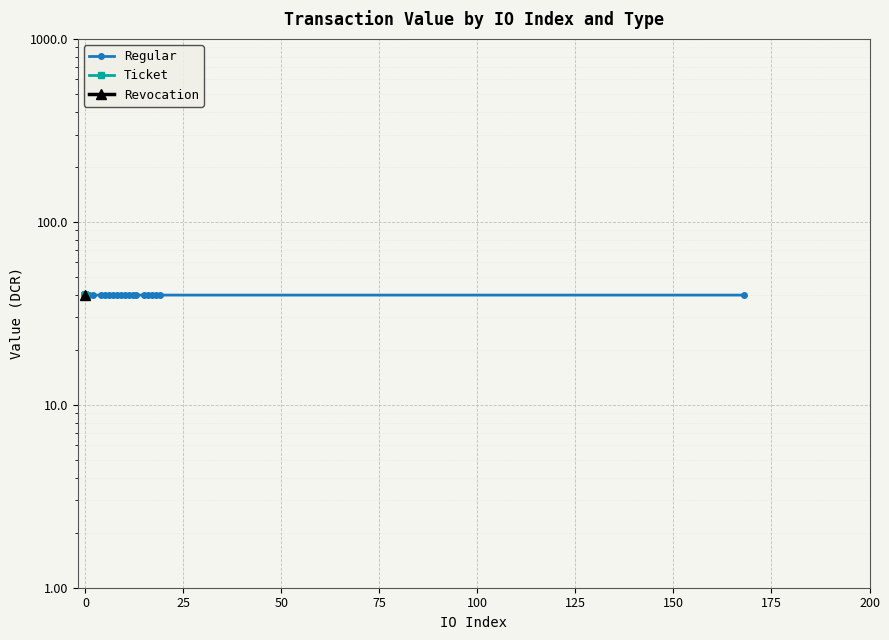

True or false: Ticket and Regular cross at least once.

False